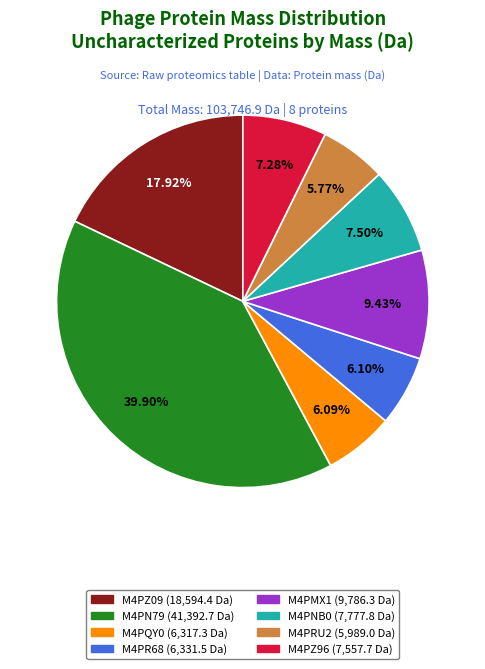

True or false: M4PZ09 accounts for 18% of the total.

True